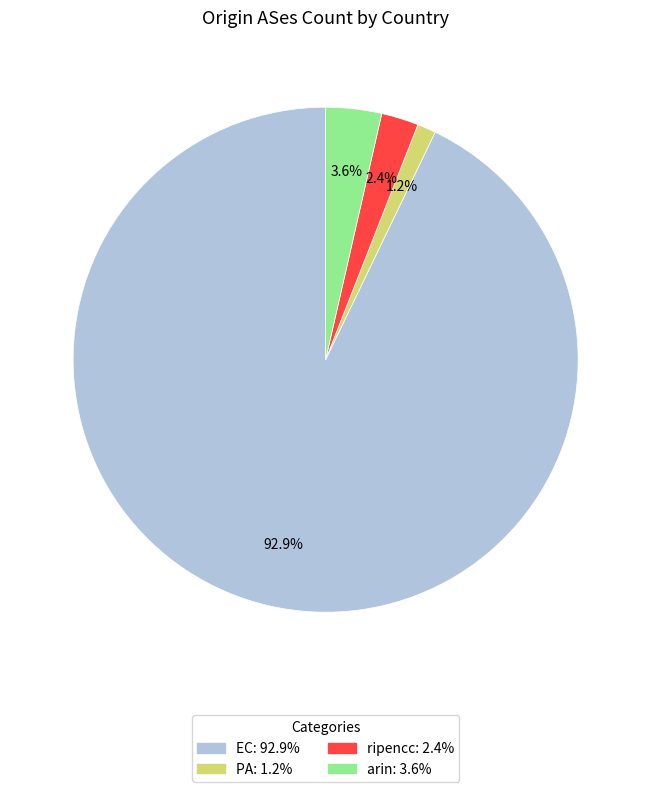

What percentage is the ripencc slice, to the nearest percent?

2%